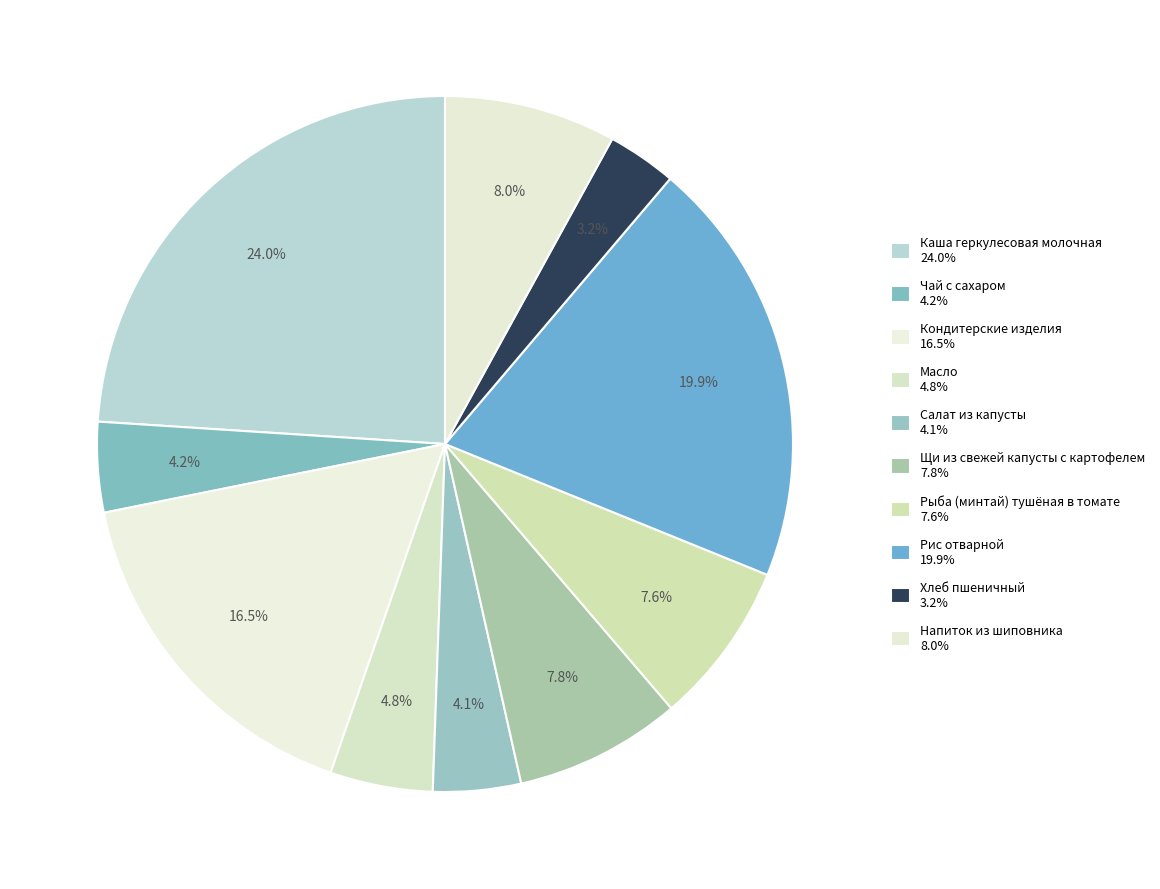

Count the number of slices in the pie.

10